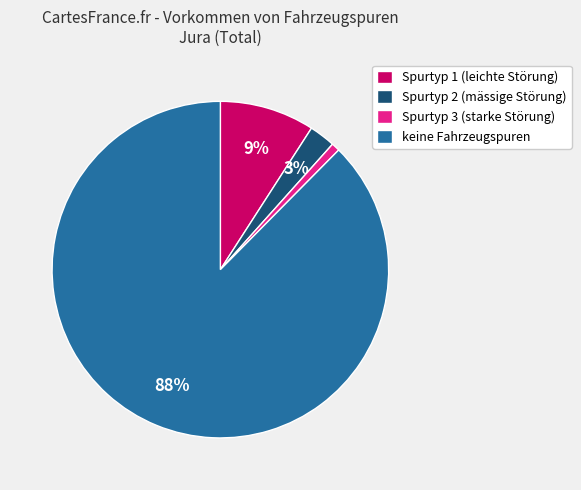

What is the smallest slice in the pie chart?

Spurtyp 3 (starke Störung)